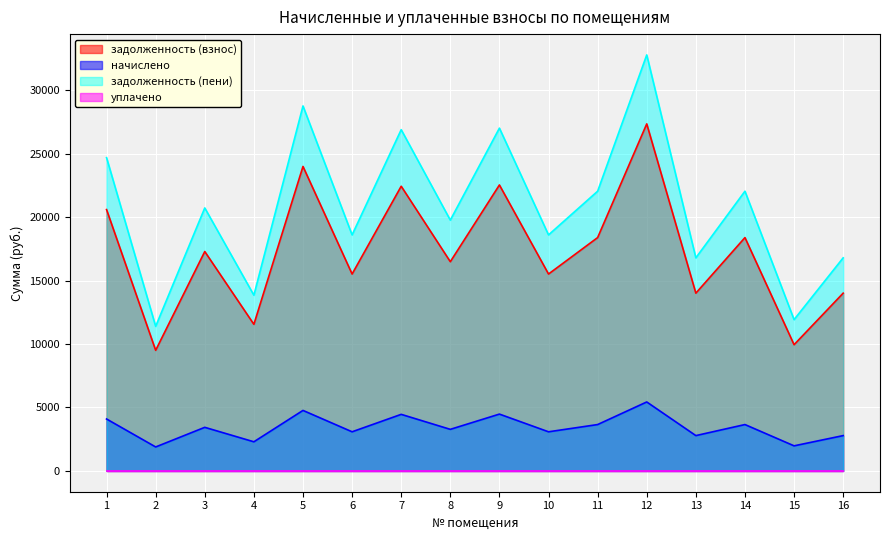

Does the chart display data point markers on the line(s)?

No